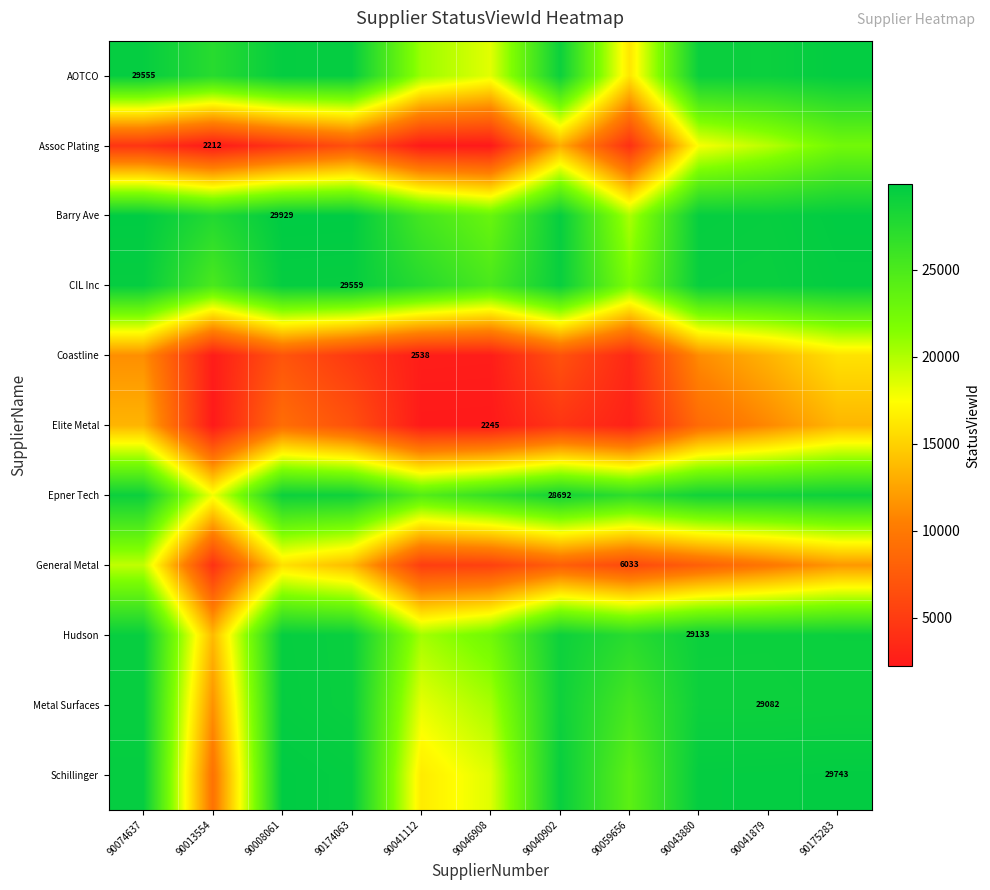

How many values in the Metal Surfaces series are below 29082?

5